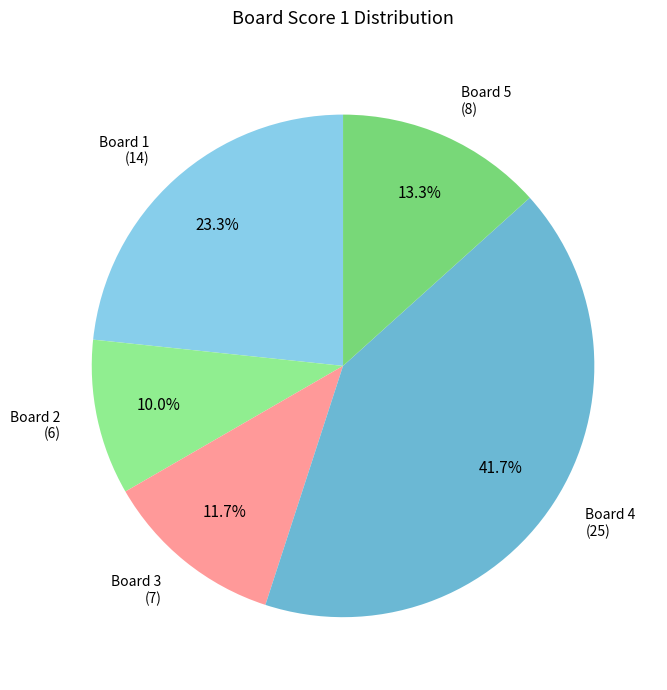

What percentage is the Board 2 slice, to the nearest percent?

10%